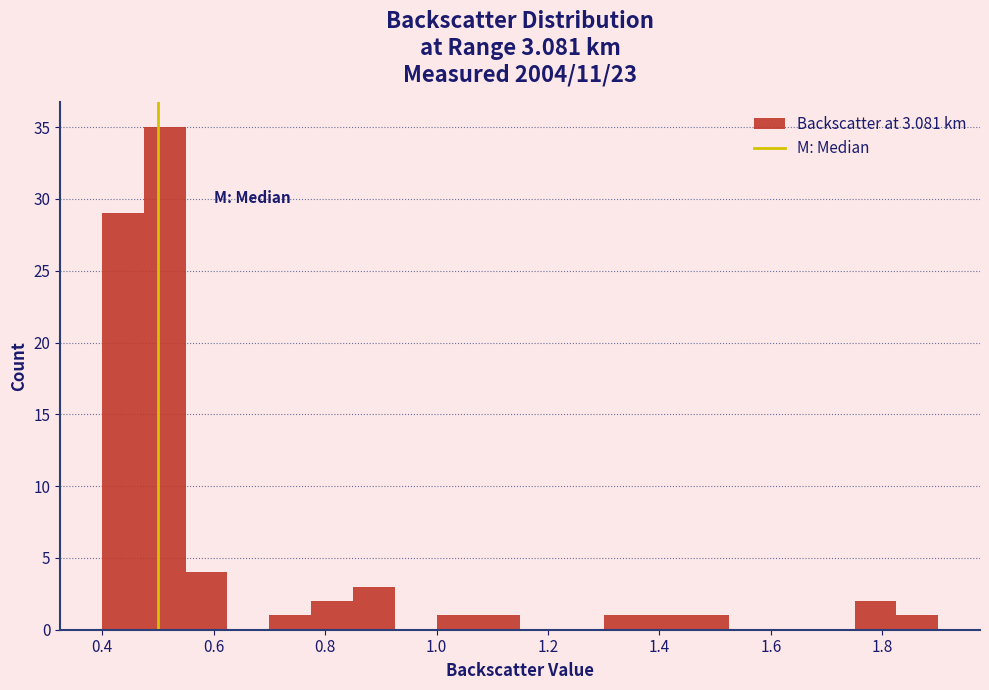

Around what value on the x-axis is the tallest bar? Give the approximate position of its centre, as read against the axis.

0.52